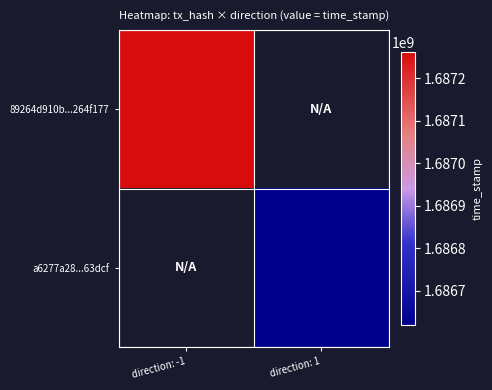

True or false: 89264d910b...264f177 has a value of 502735277.3 at direction: -1.

False